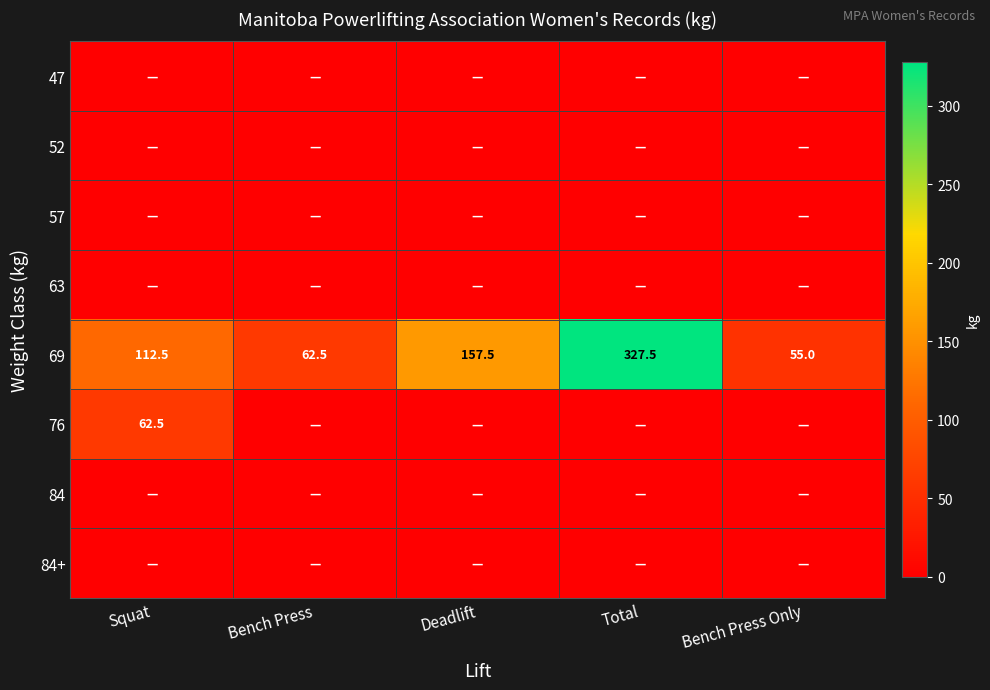

How many series are shown in this chart?

8